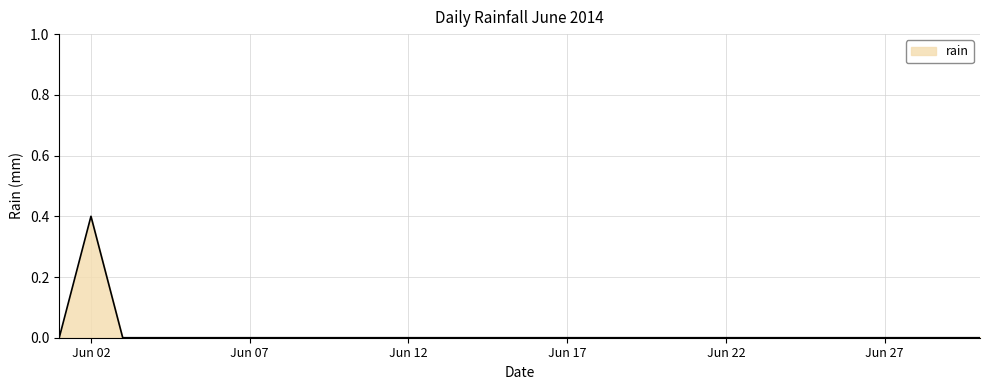

Reading left to right, list all the values displayed in this chart.

0.0	0.4	0.0	0.0	0.0	0.0	0.0	0.0	0.0	0.0	0.0	0.0	0.0	0.0	0.0	0.0	0.0	0.0	0.0	0.0	0.0	0.0	0.0	0.0	0.0	0.0	0.0	0.0	0.0	0.0